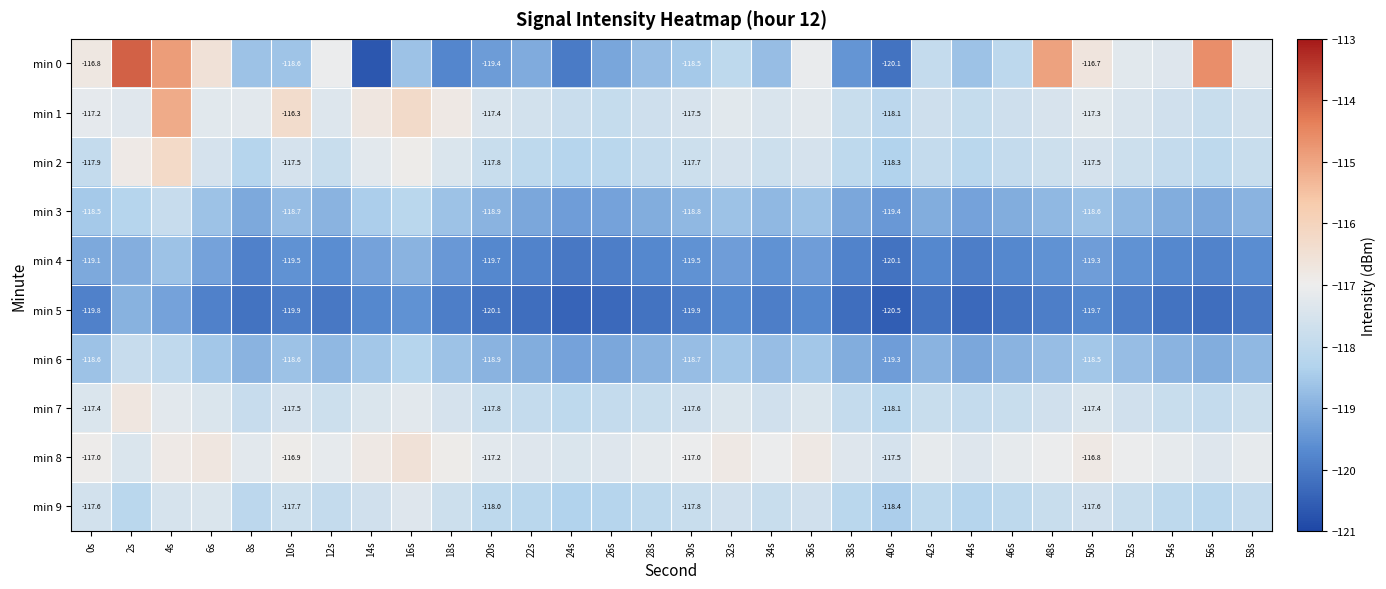

Which has a higher value, 18s or 2s?

2s